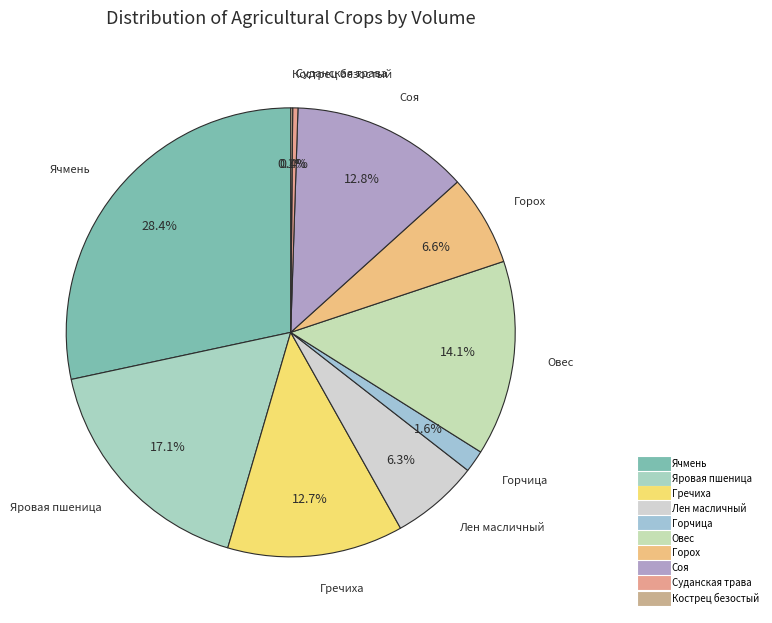

To the nearest percent, what percentage of the pie is Овес?

14%